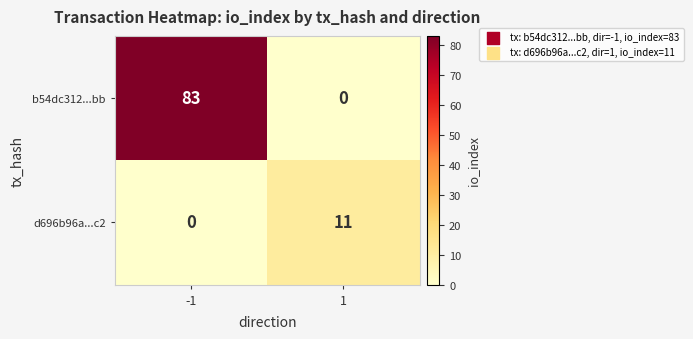

What is the approximate value of b54dc312...bb at -1?

83